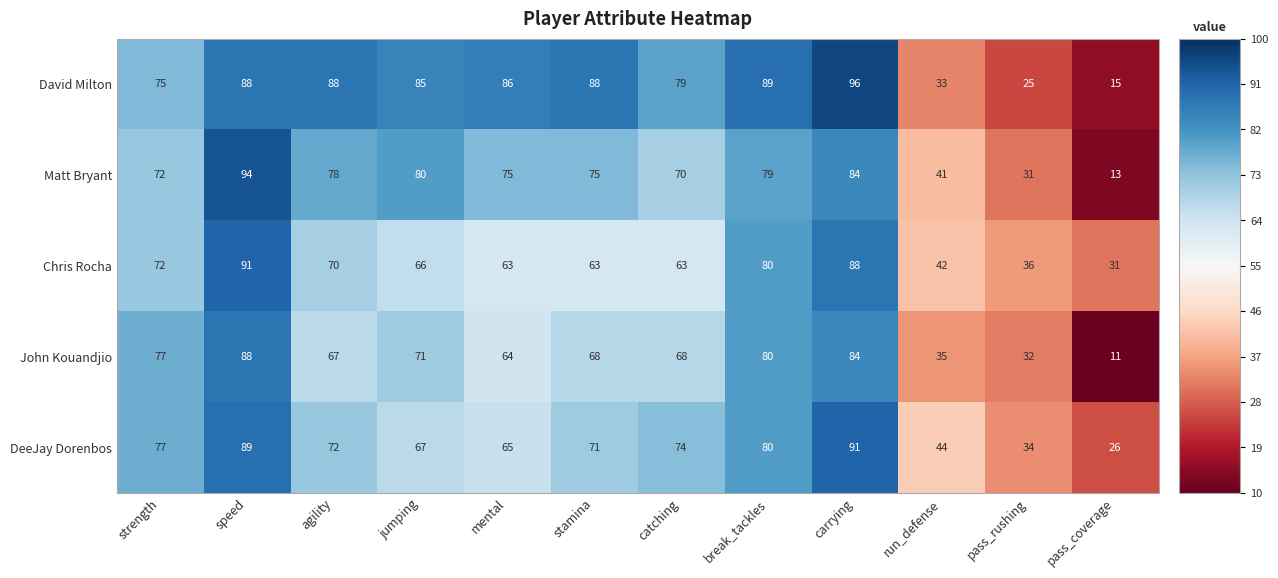

At which label does DeeJay Dorenbos first exceed 72?

strength